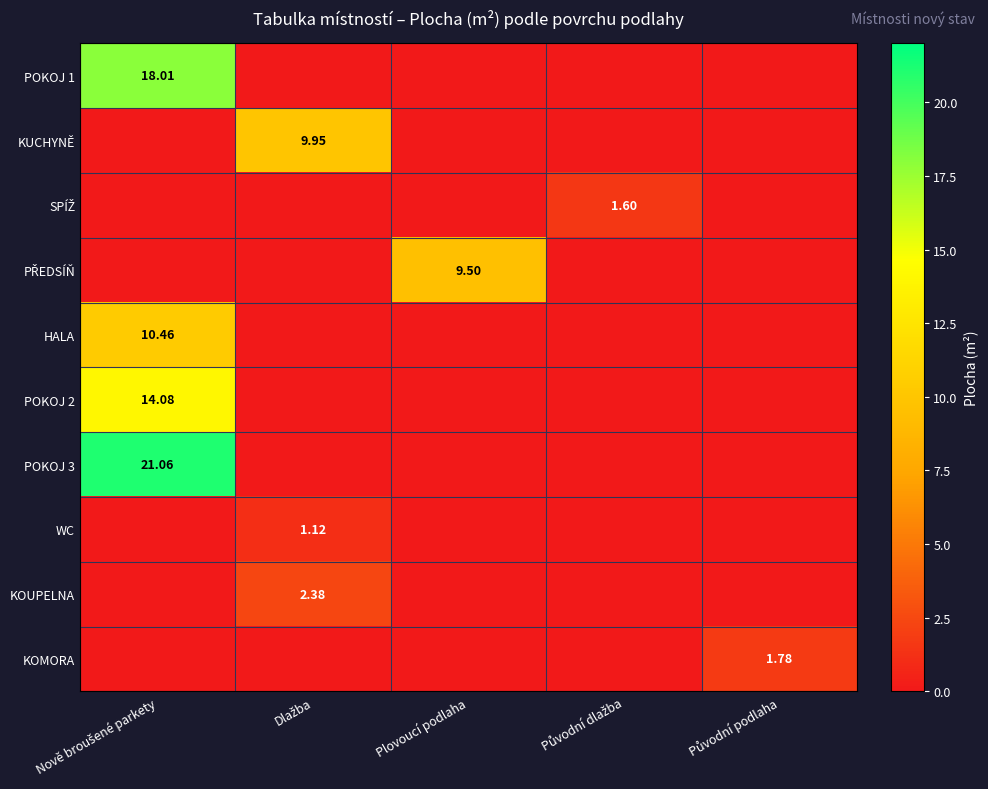

How many positive values does the POKOJ 1 series have?

1